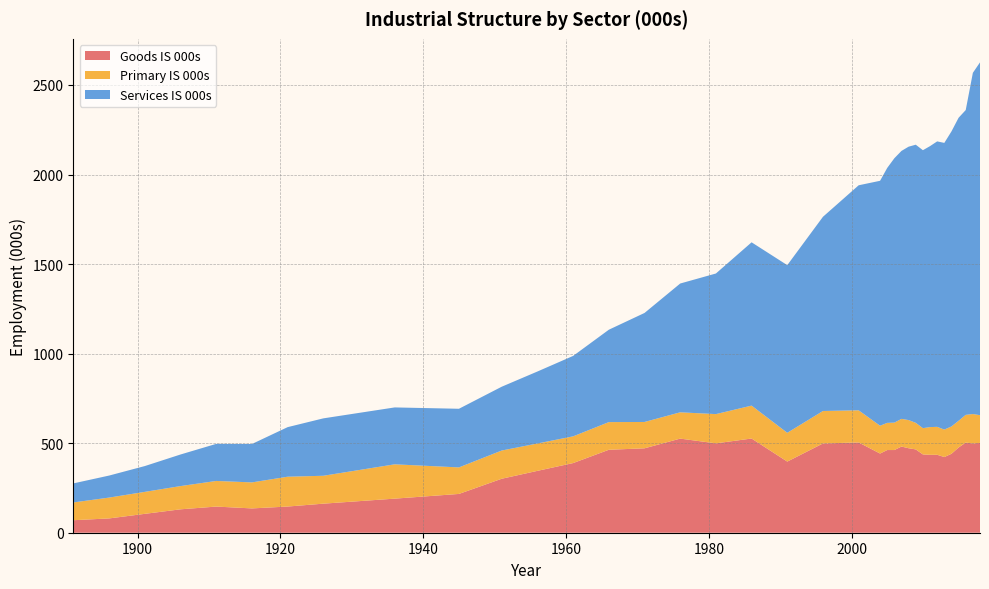

Reading left to right, list all the values displayed in this chart.

Goods IS 000s: 1891=69.9	1896=79.9	1901=105.5	1906=130.7	1911=146.0	1916=135.8	1921=146.2	1926=162.3	1936=190.3	1945=216.6	1951=301.5	1956=345.5	1961=389.0	1966=463.2	1971=471.4	1976=525.5	1981=499.1	1986=526.0	1991=397.2	1996=498.5	2001=504.1	2004=442.1	2005=461.7	2006=461.7	2007=481.2	2008=471.7	2009=465.2	2010=437.2	2011=435.0	2012=435.2	2013=422.6	2014=440.7	2015=475.8	2016=503.4	2017=498.7	2018=501.5
Primary IS 000s: 1891=99.3	1896=116.3	1901=122.7	1906=129.8	1911=143.1	1916=145.2	1921=166.6	1926=155.7	1936=191.6	1945=148.1	1951=157.5	1956=152.7	1961=149.2	1966=154.5	1971=147.1	1976=146.8	1981=163.2	1986=183.8	1991=160.7	1996=181.2	2001=179.4	2004=155.3	2005=151.7	2006=153.0	2007=154.5	2008=157.3	2009=148.4	2010=146.7	2011=154.8	2012=156.0	2013=153.3	2014=152.7	2015=149.3	2016=154.7	2017=164.0	2018=154.9
Services IS 000s: 1891=106.5	1896=123.0	1901=144.2	1906=176.4	1911=207.1	1916=214.5	1921=276.8	1926=320.5	1936=317.7	1945=327.4	1951=356.4	1956=402.0	1961=449.1	1966=515.9	1971=608.7	1976=719.2	1981=785.1	1986=911.8	1991=936.2	1996=1084.5	2001=1256.5	2004=1367.7	2005=1423.4	2006=1476.3	2007=1496.3	2008=1526.6	2009=1553.0	2010=1552.0	2011=1568.9	2012=1593.9	2013=1600.8	2014=1647.3	2015=1691.9	2016=1702.0	2017=1905.2	2018=1970.0